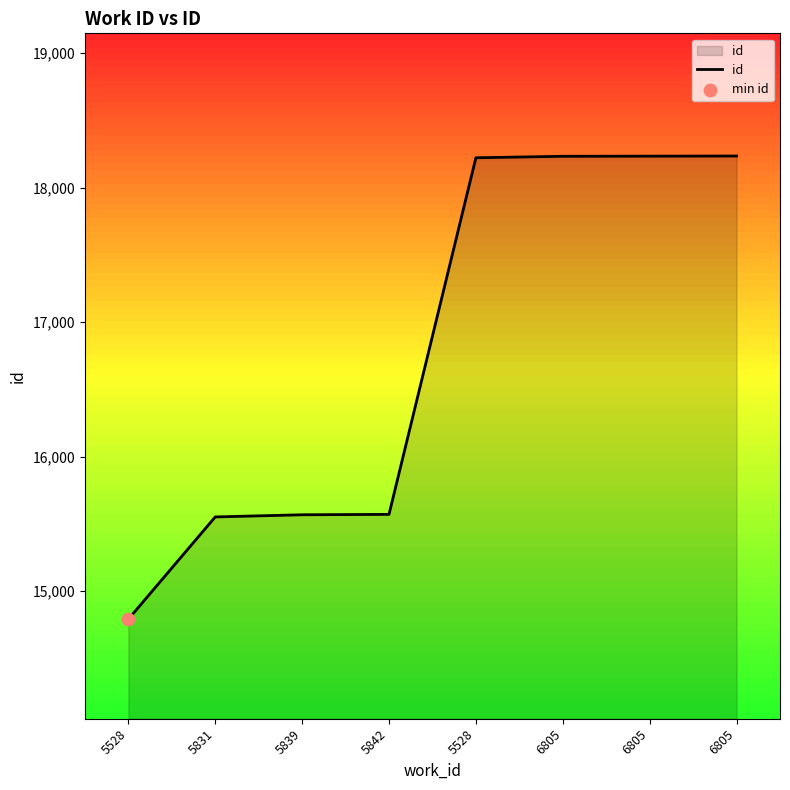

How many distinct data groups are displayed?

1